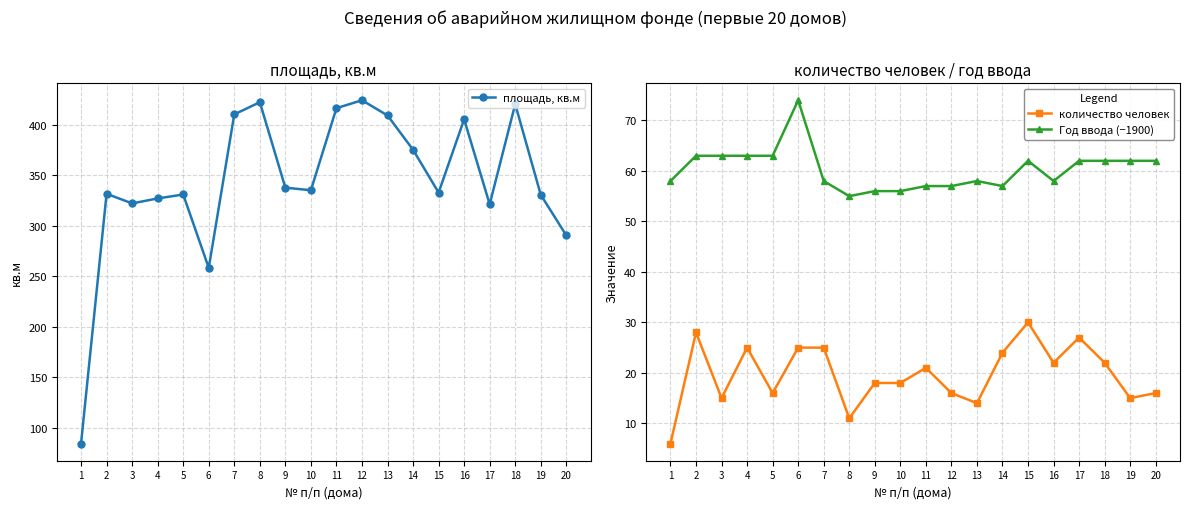

Where does the Год ввода (−1900) series first go above 62?

2